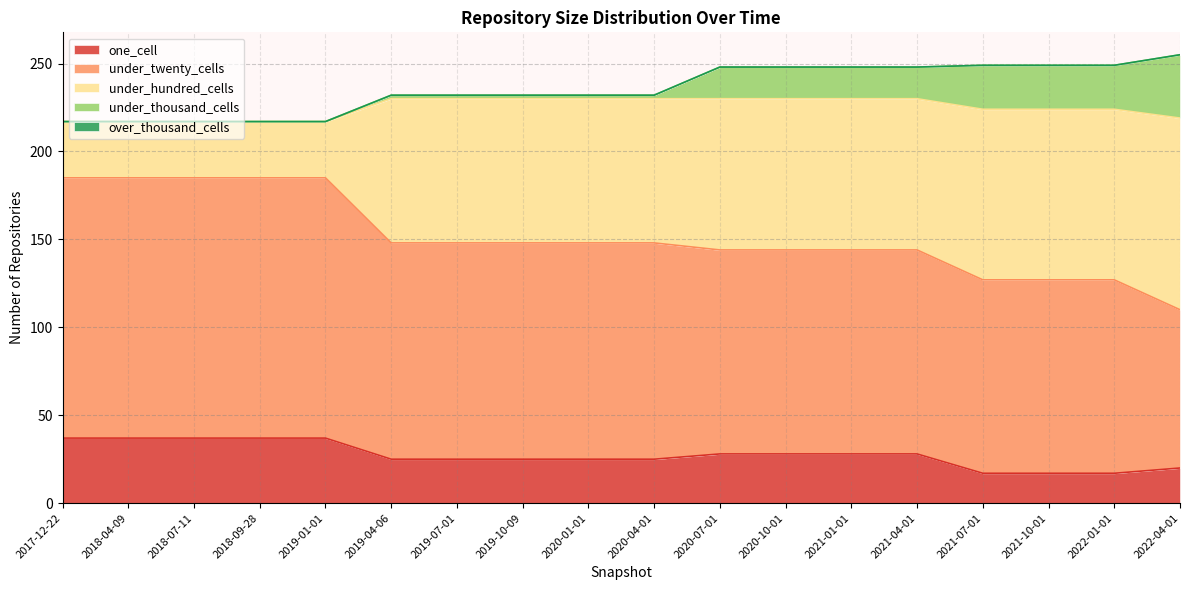

Does the chart have visible grid lines?

Yes